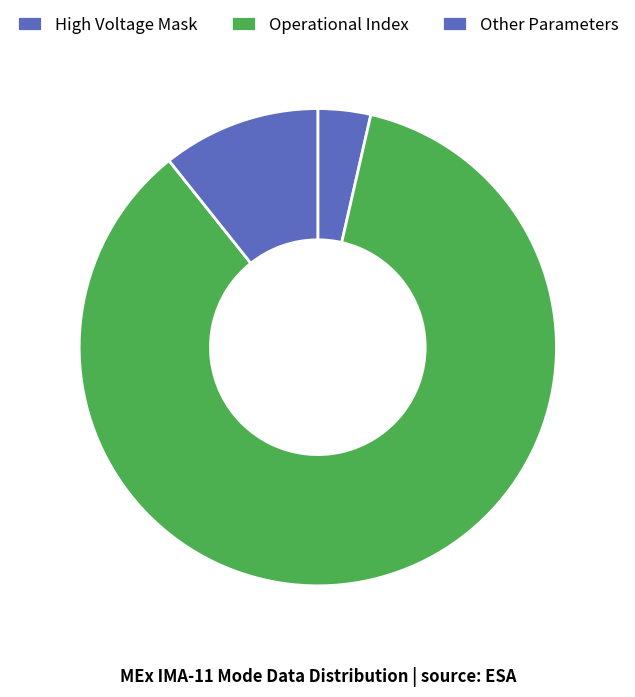

To the nearest percent, what percentage of the pie is High Voltage Mask?

4%